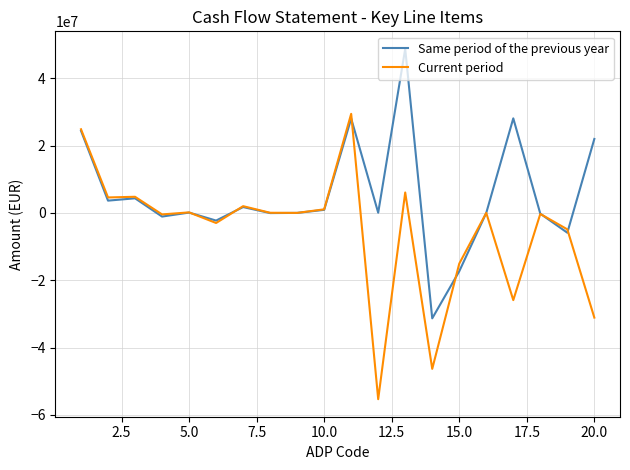

Which series has the largest total across all categories?

Same period of the previous year